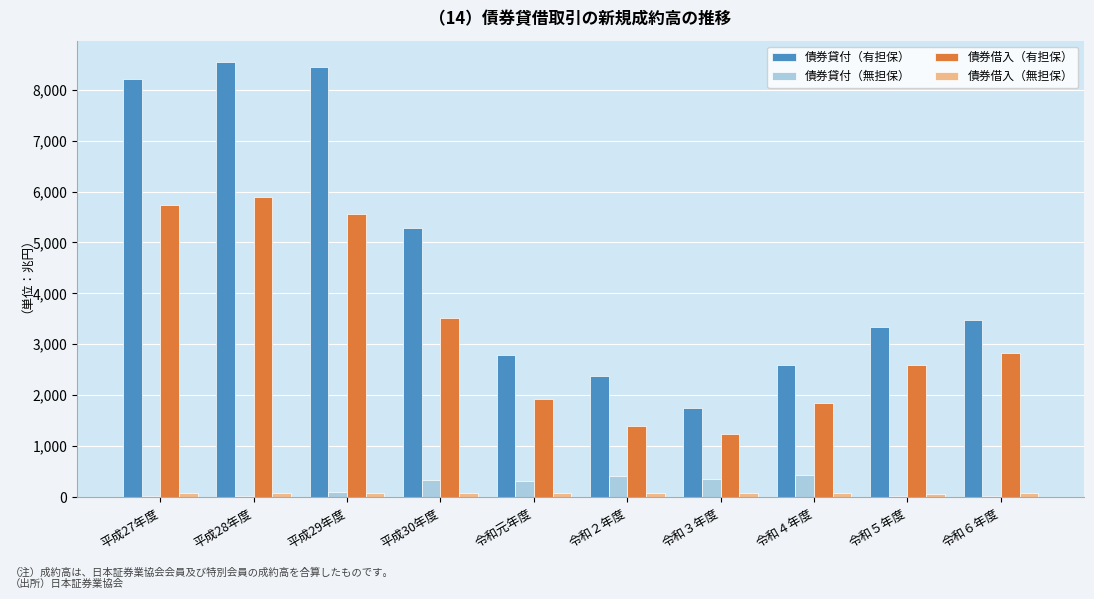

Which series has the largest total across all categories?

債券貸付（有担保）